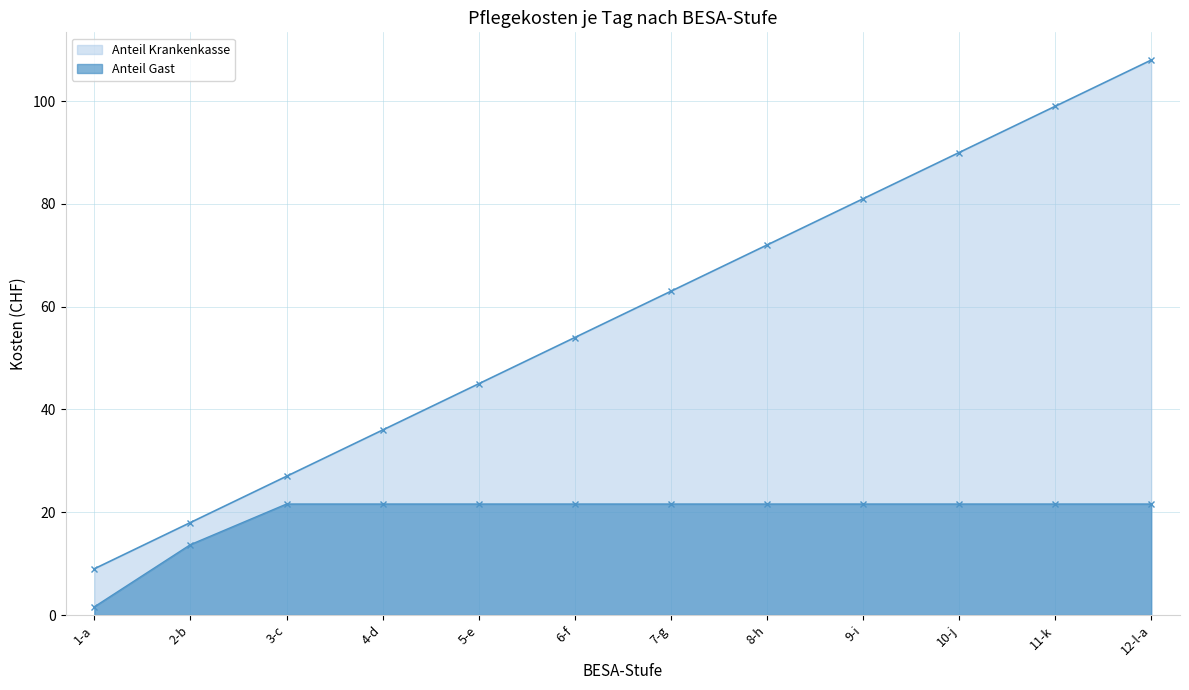

What are all the series names shown in the legend?

Anteil Krankenkasse (line), Anteil Gast (line)